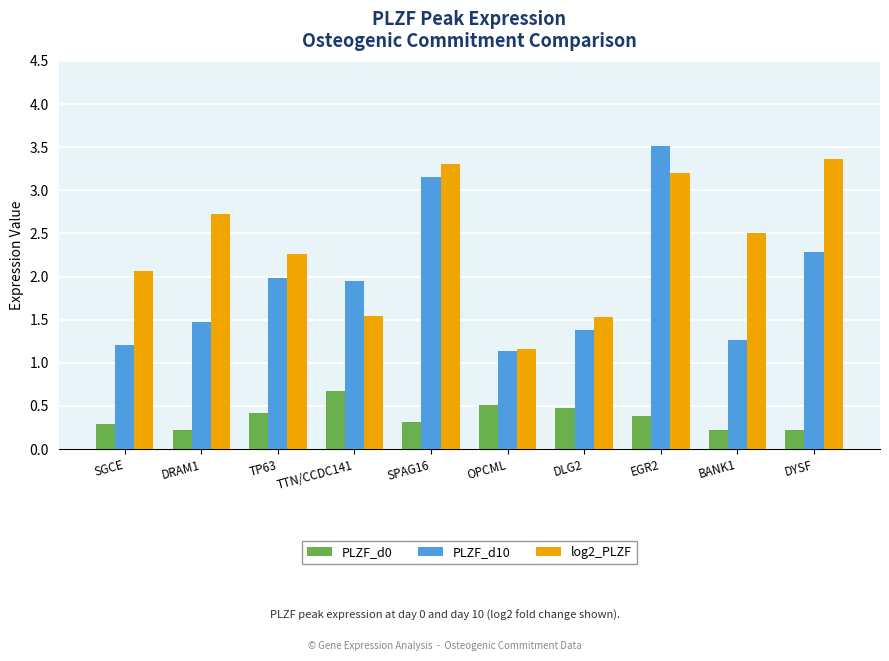

How many distinct data groups are displayed?

3